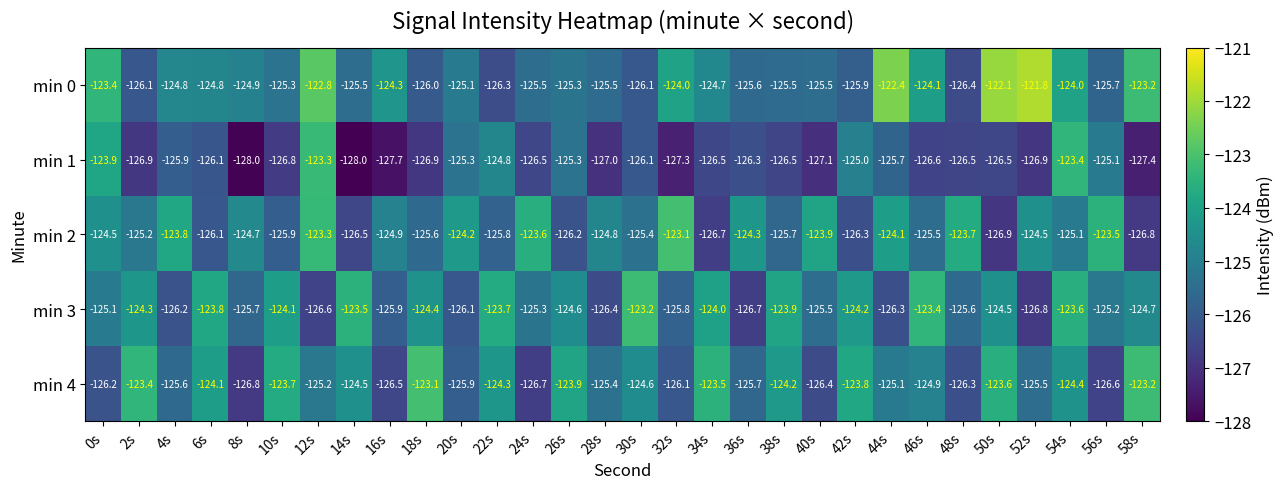

What is the difference between the maximum and minimum values in the min 1 series?

4.7